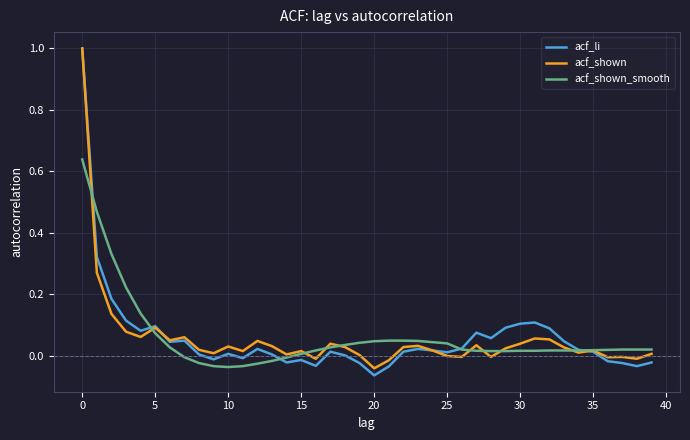

What is the highest value of the acf_shown series?

1.0